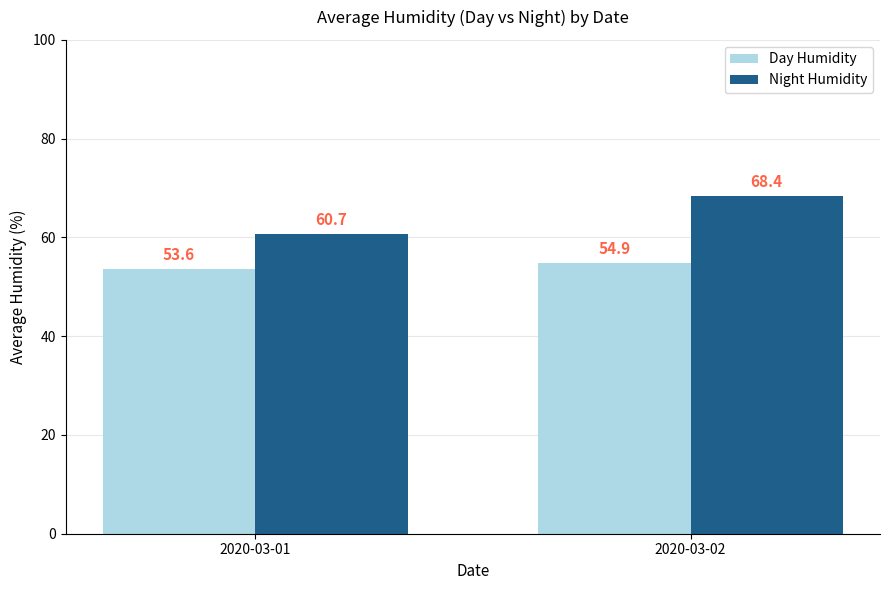

Which category has the highest value in the Night Humidity series?

2020-03-02